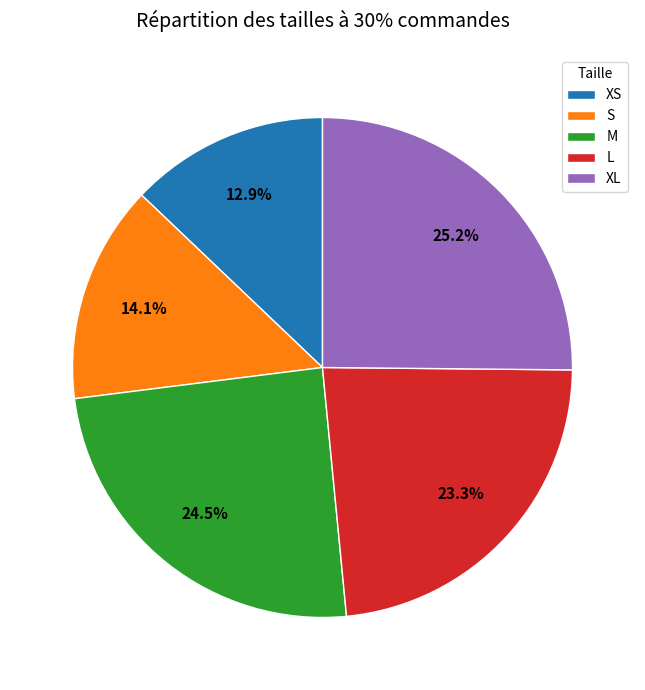

Is there any slice that represents more than half of the pie?

No